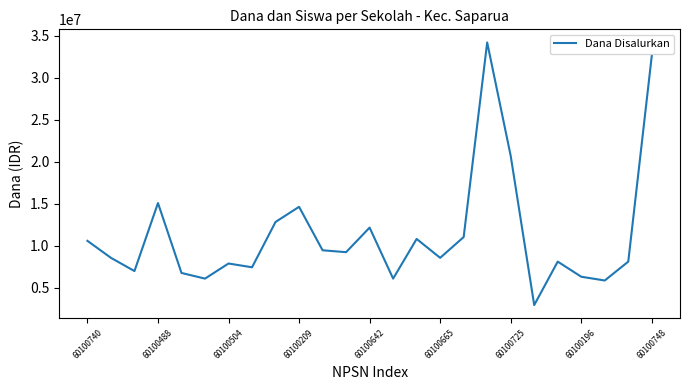

What is the minimum value shown in the chart?

2925000